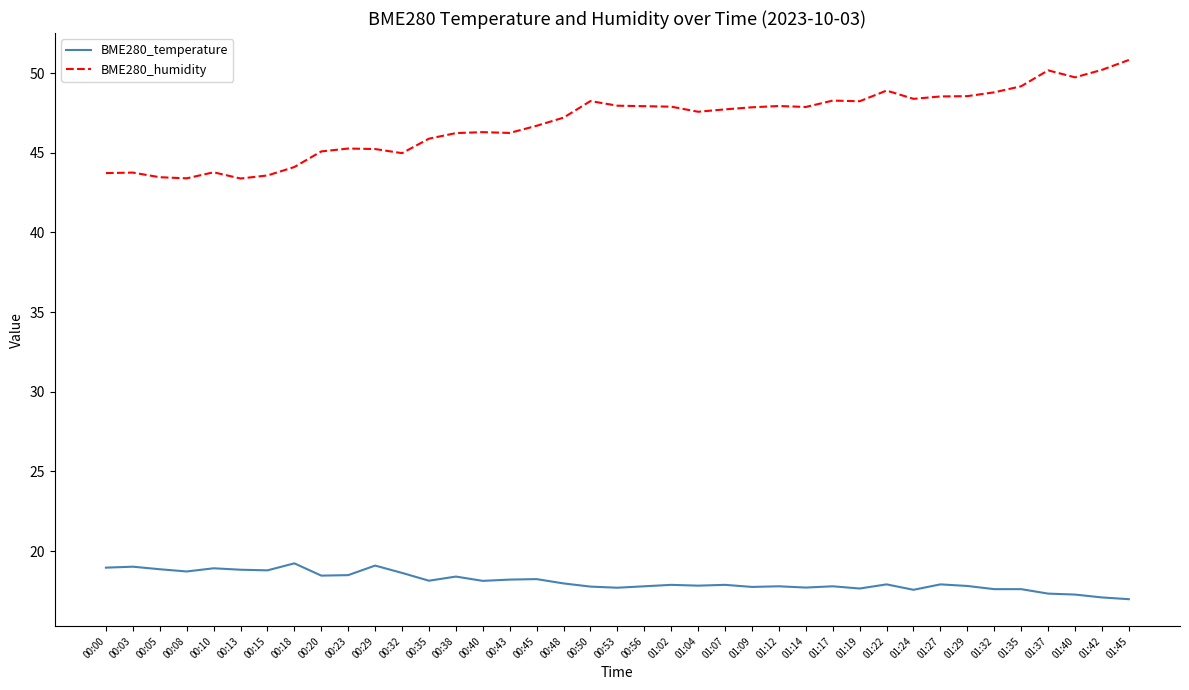

True or false: BME280_temperature has a value of 8.6 at 00:20.

False